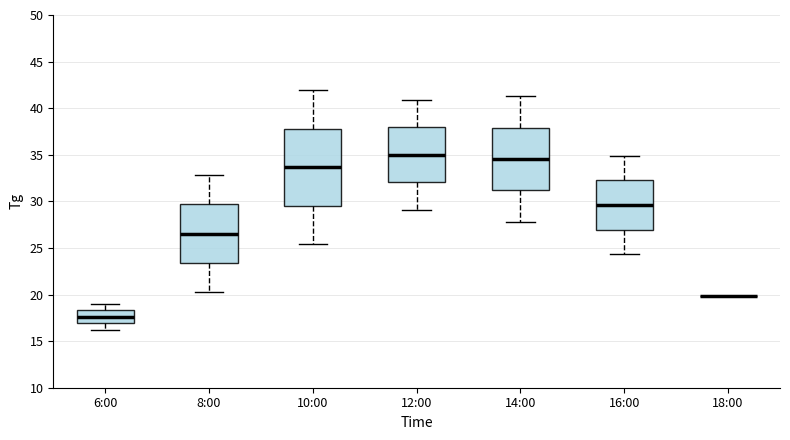

Reading left to right, read every box against the y-axis: the position of its median line, the range the box covers, and the ends of its whiskers. The values are not printed on the chart, so give them approximately, as read against the axis.

6:00: median 17.5, box 17.0 to 18.5, whiskers 16.0 to 19.0
8:00: median 26.5, box 23.5 to 29.5, whiskers 20.5 to 33.0
10:00: median 33.5, box 29.5 to 38.0, whiskers 25.5 to 42.0
12:00: median 35.0, box 32.0 to 38.0, whiskers 29.0 to 41.0
14:00: median 34.5, box 31.0 to 38.0, whiskers 28.0 to 41.5
16:00: median 29.5, box 27.0 to 32.5, whiskers 24.5 to 35.0
18:00: box collapsed to a line at 20.0, whiskers 20.0 to 20.0